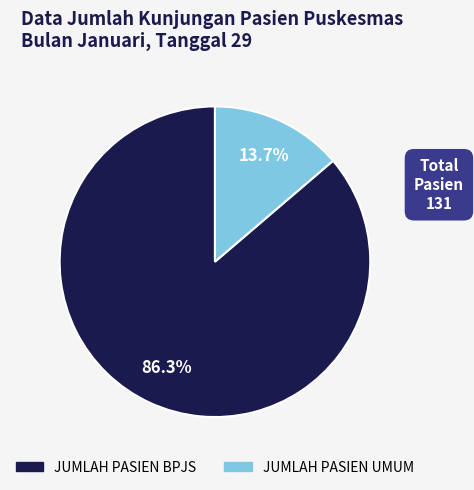

What portion of the pie excludes JUMLAH PASIEN UMUM?

86.3%